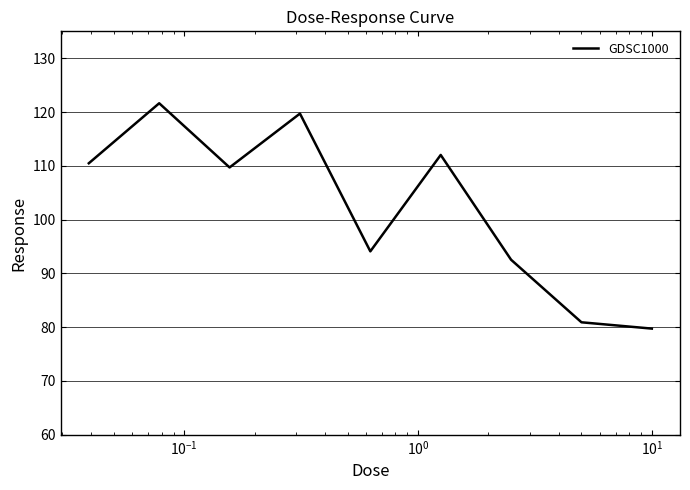

What is the difference between the maximum and minimum values?

41.9